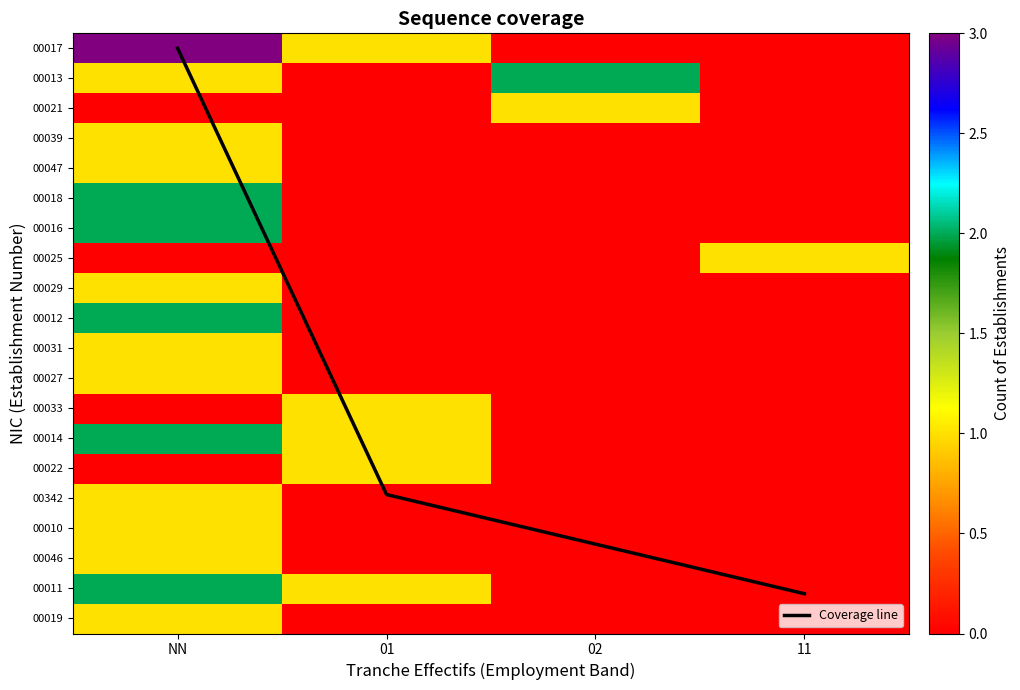

What is the sum of all 00019 values?

1.0